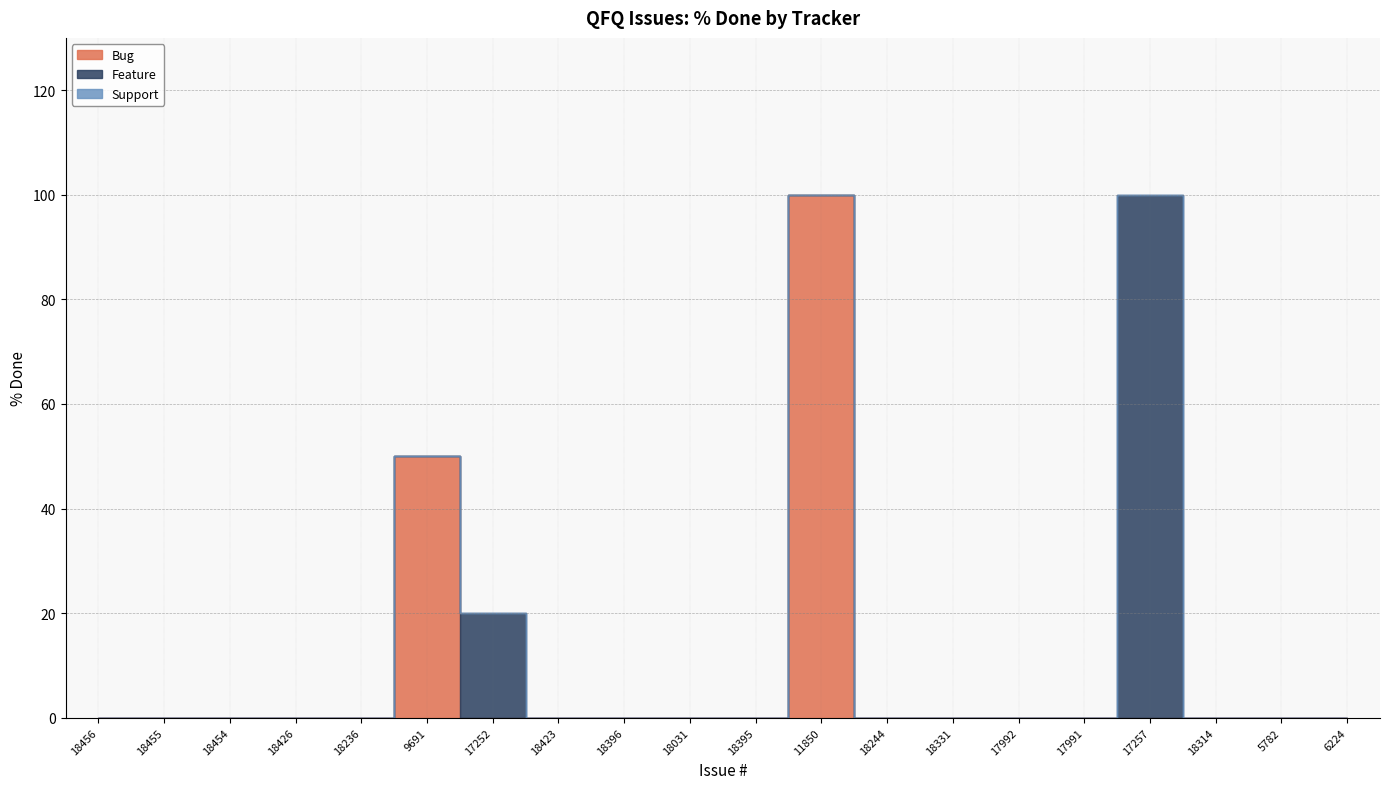

Is the value of Feature at 9691 greater than the value of Support at 18031?

No